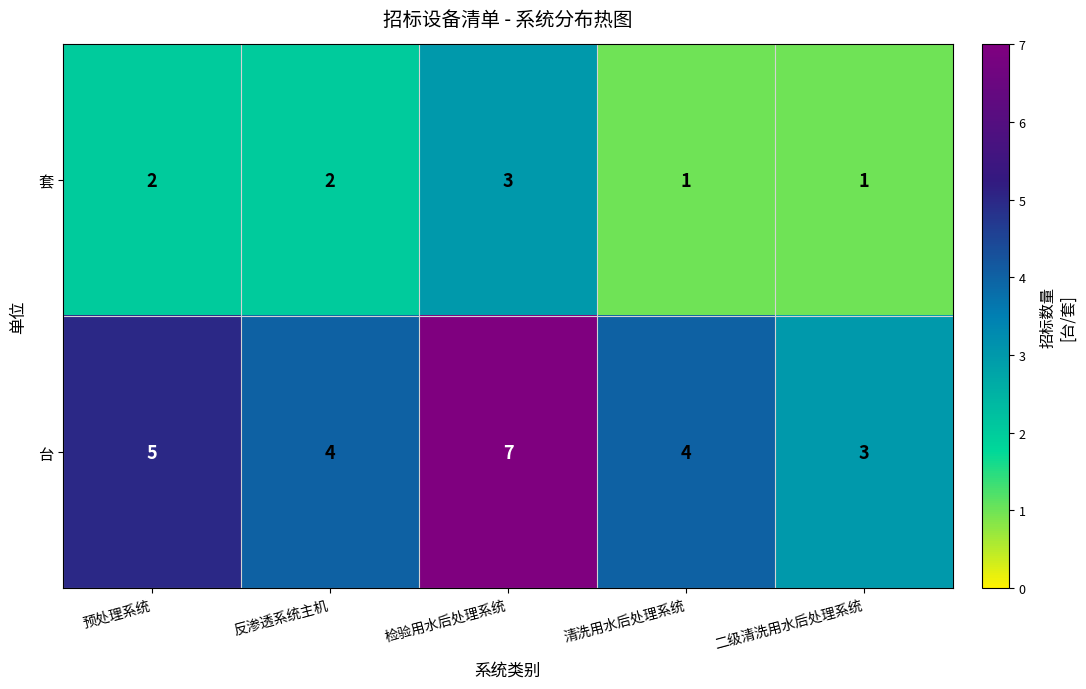

At which category is the sum across all series the highest?

检验用水后处理系统